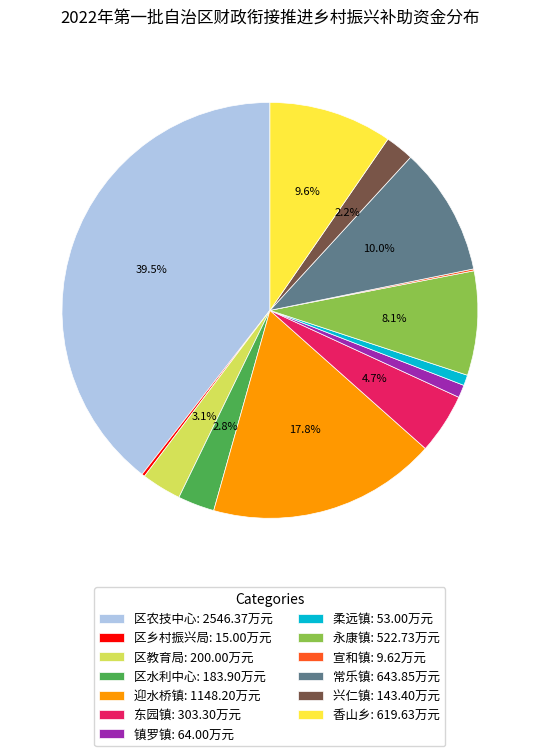

Is it true that 东园镇 is 5% of the pie?

True